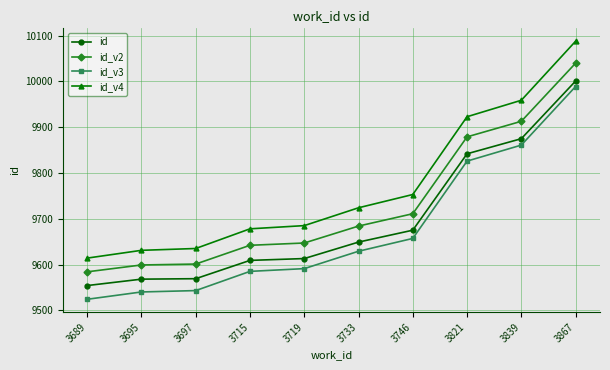

List the series in order of their overall mean, highest first.

id_v4, id_v2, id, id_v3